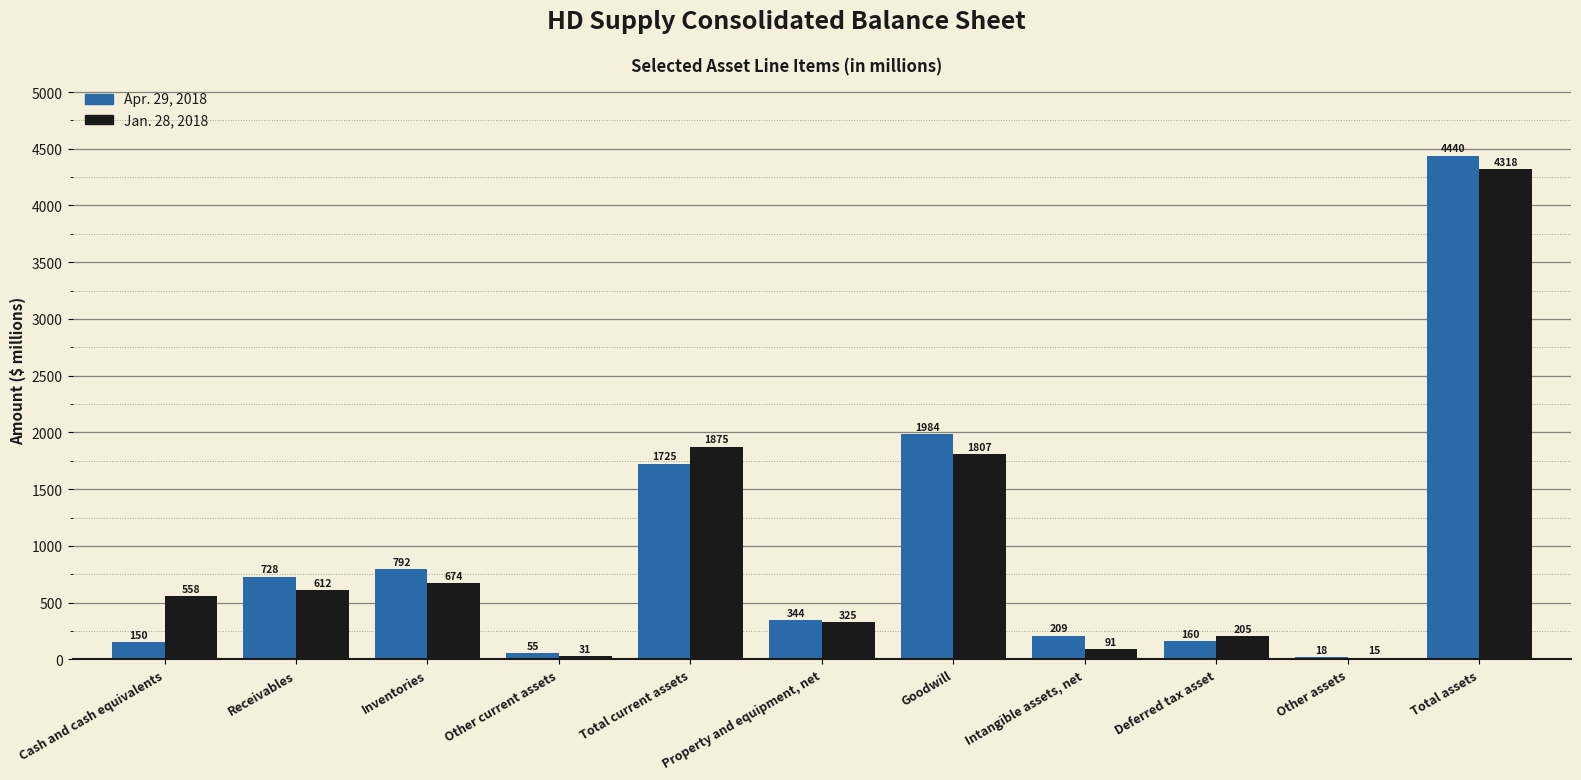

The Jan. 28, 2018 series shows 2531 at Goodwill. True or false?

False